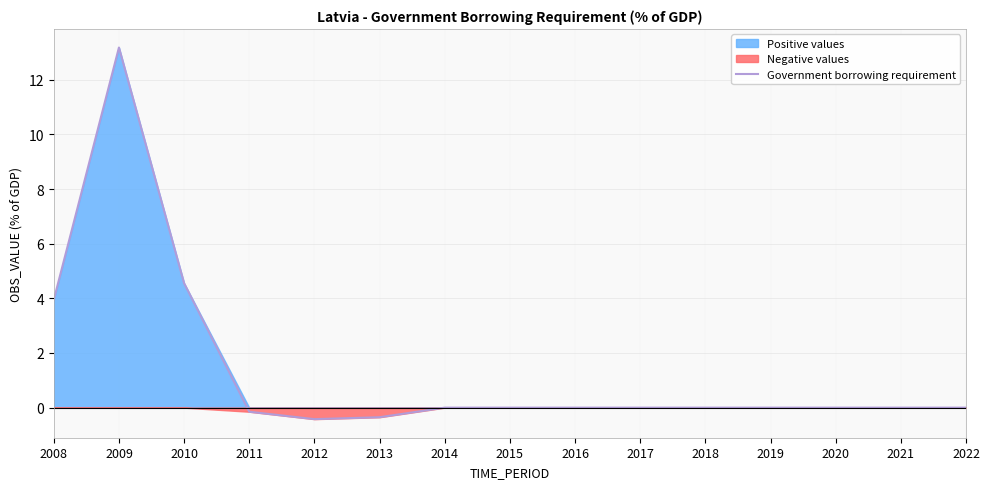

What is the difference between the values at 2014 and 2013?

0.4